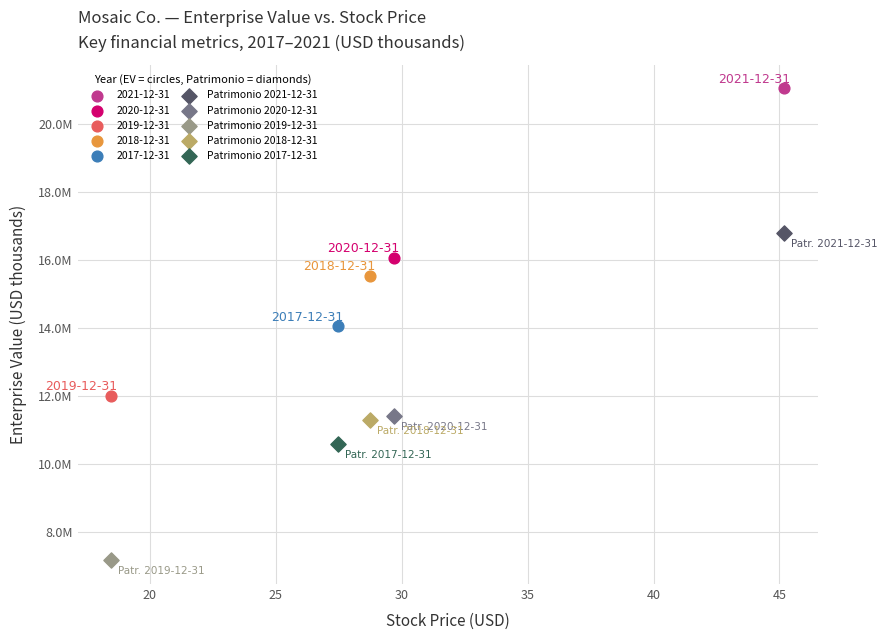

Which series reaches the minimum Y coordinate?

Patrimonio 2019-12-31